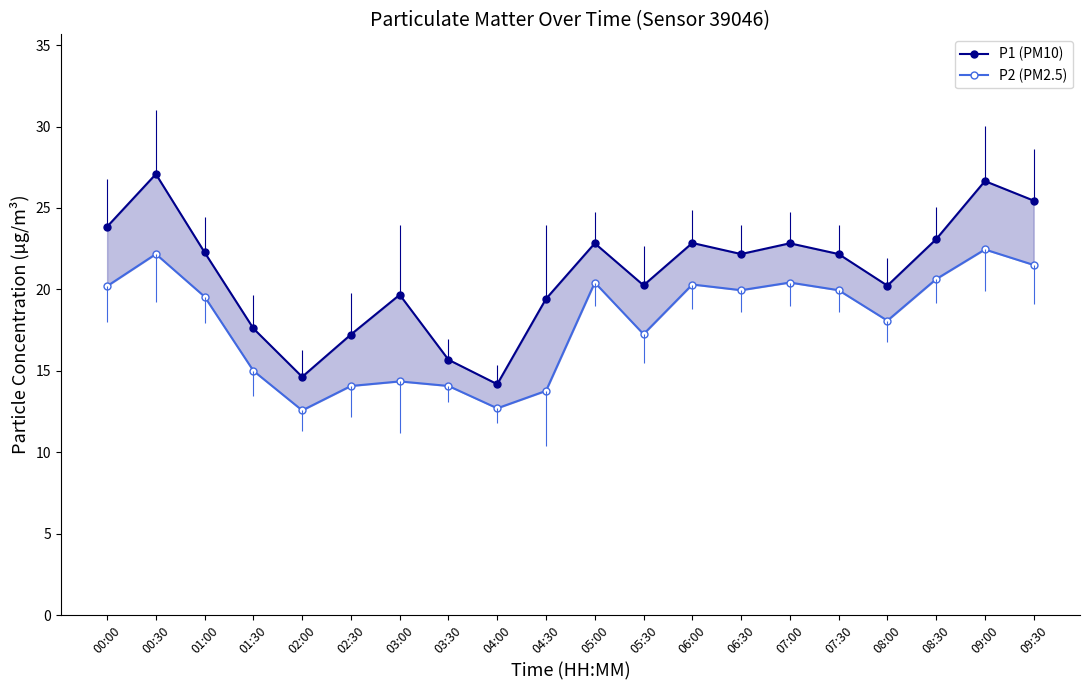

Which series has the widest spread of values?

P1 (PM10)